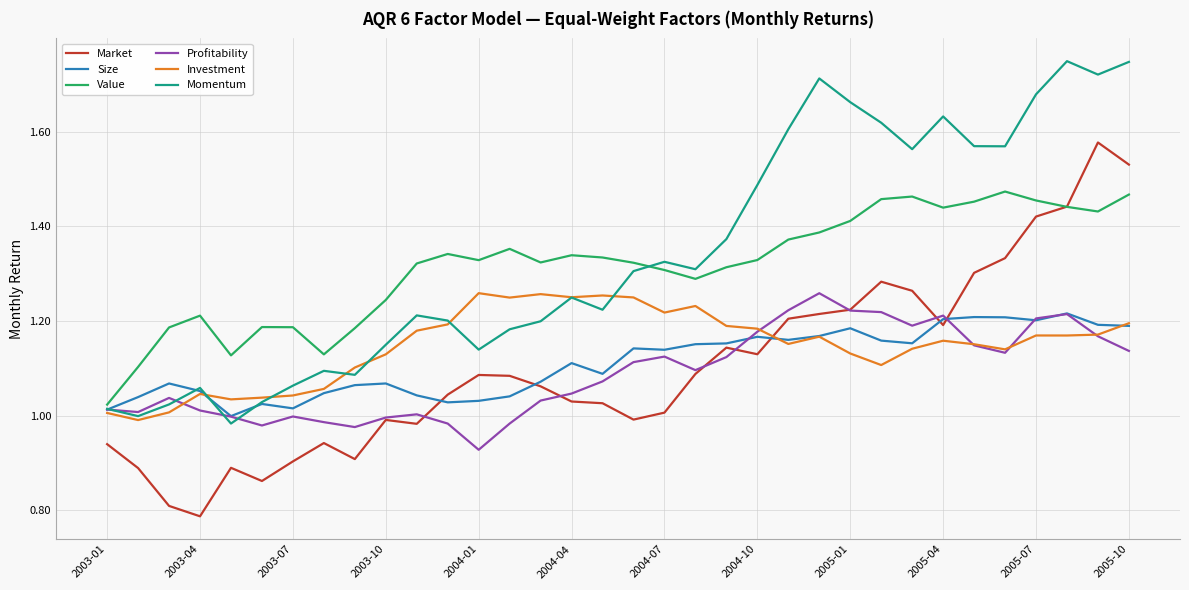

True or false: Market and Momentum cross at least once.

False